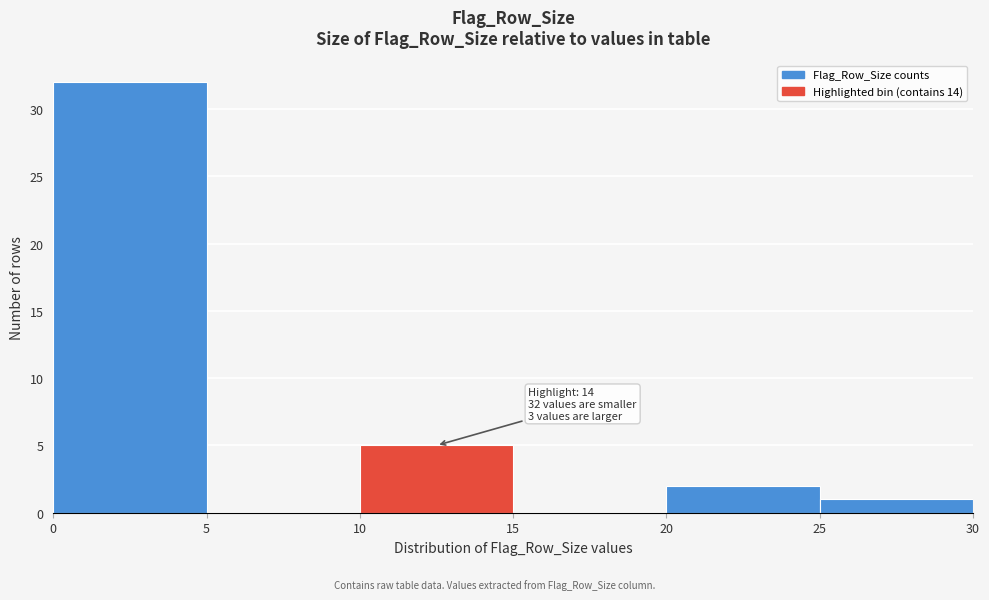

Over which range of the x-axis is the bar tallest?

0 to 5